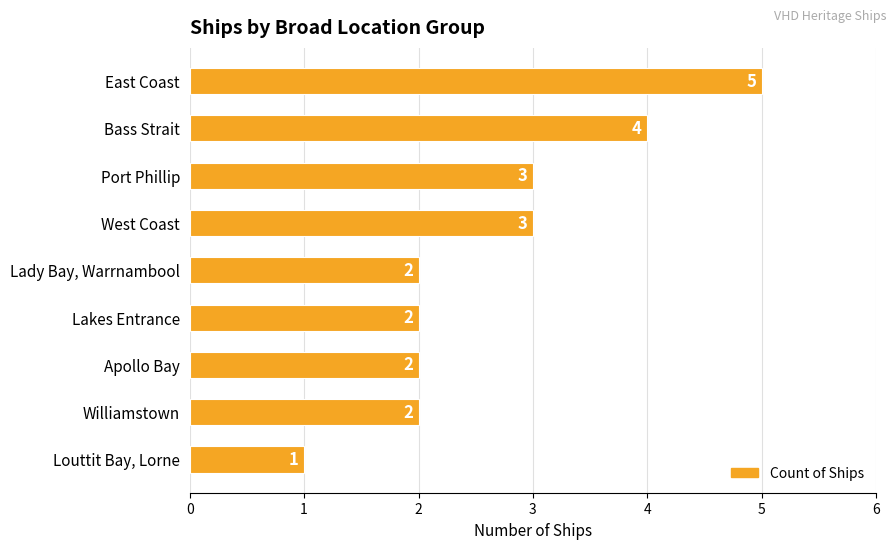

How many bars are there in total?

9